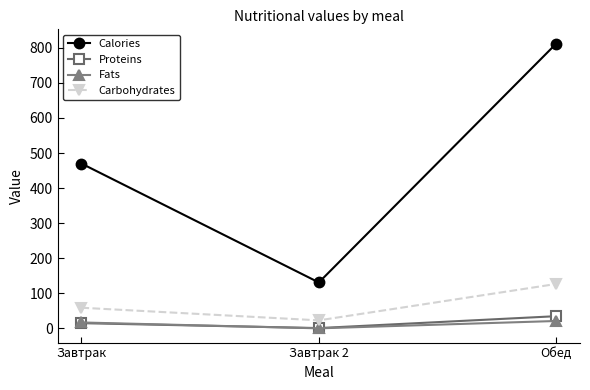

What is the label of the 1st point from the right?

Обед